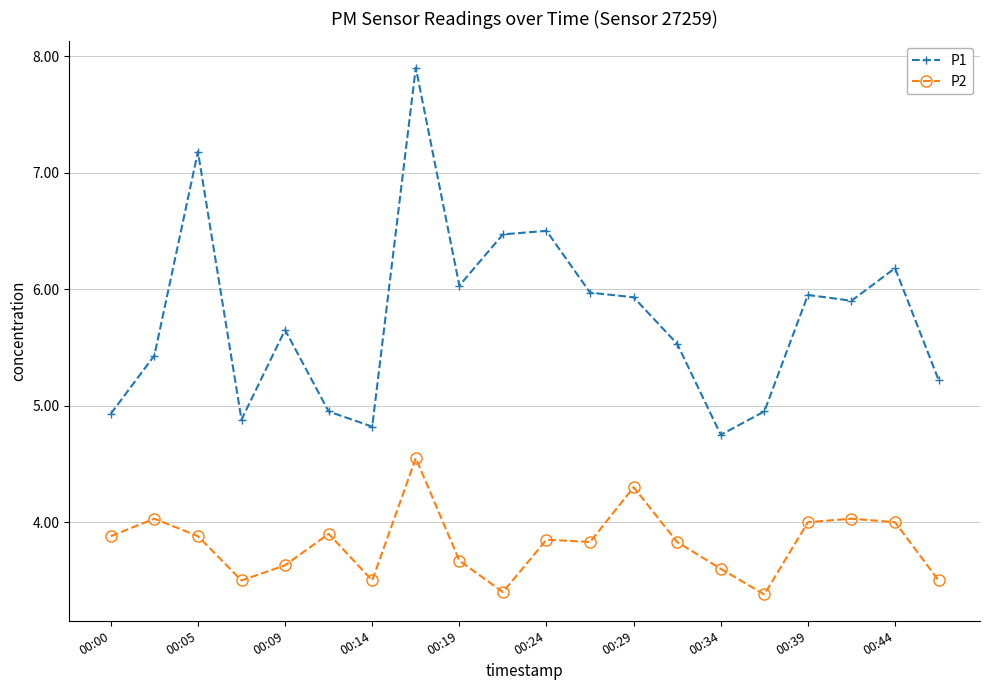

What is the value of the P2 point at the 2nd from the left?

4.0